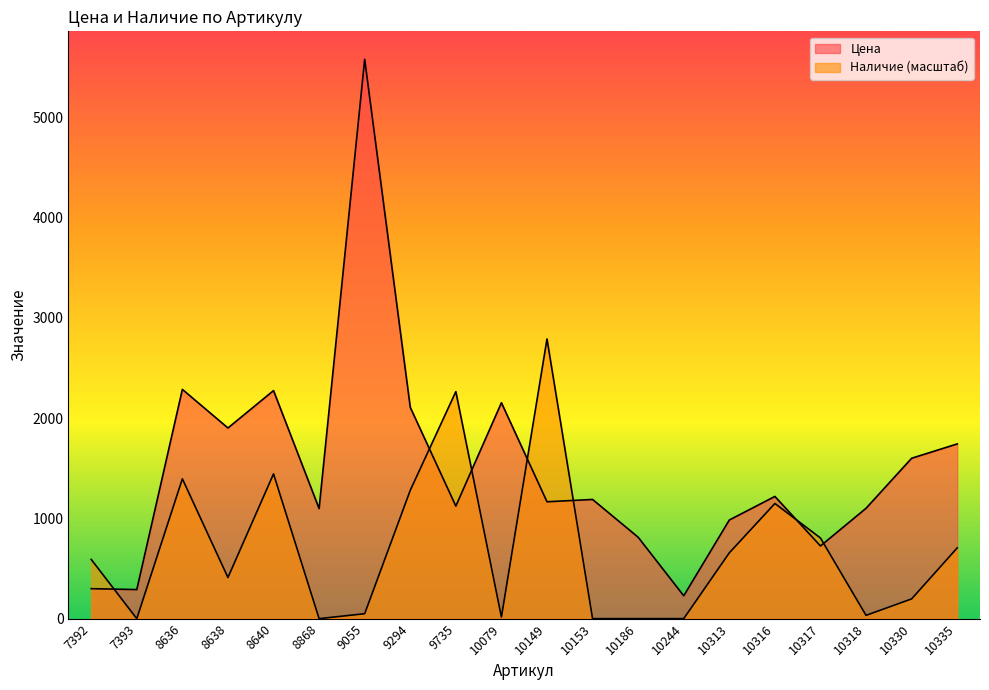

Which category has the lowest value in the Цена series?

10244